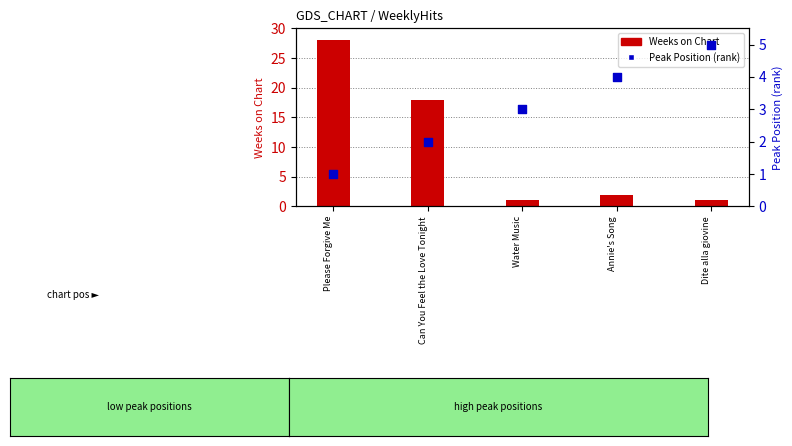

Is the value of Weeks on Chart at Water Music greater than the value of Peak Position at Water Music?

No